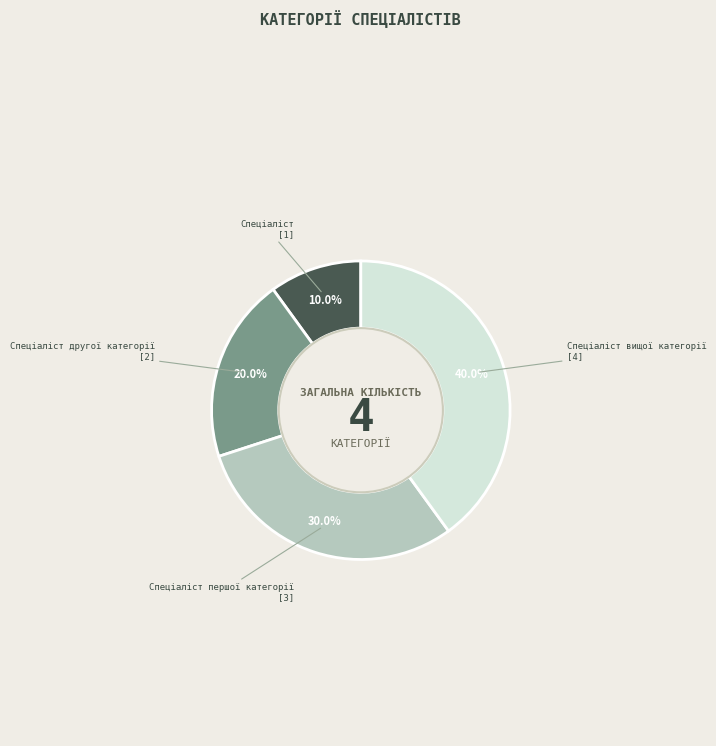

The Спеціаліст першої категорії slice represents 30% of the pie. True or false?

True